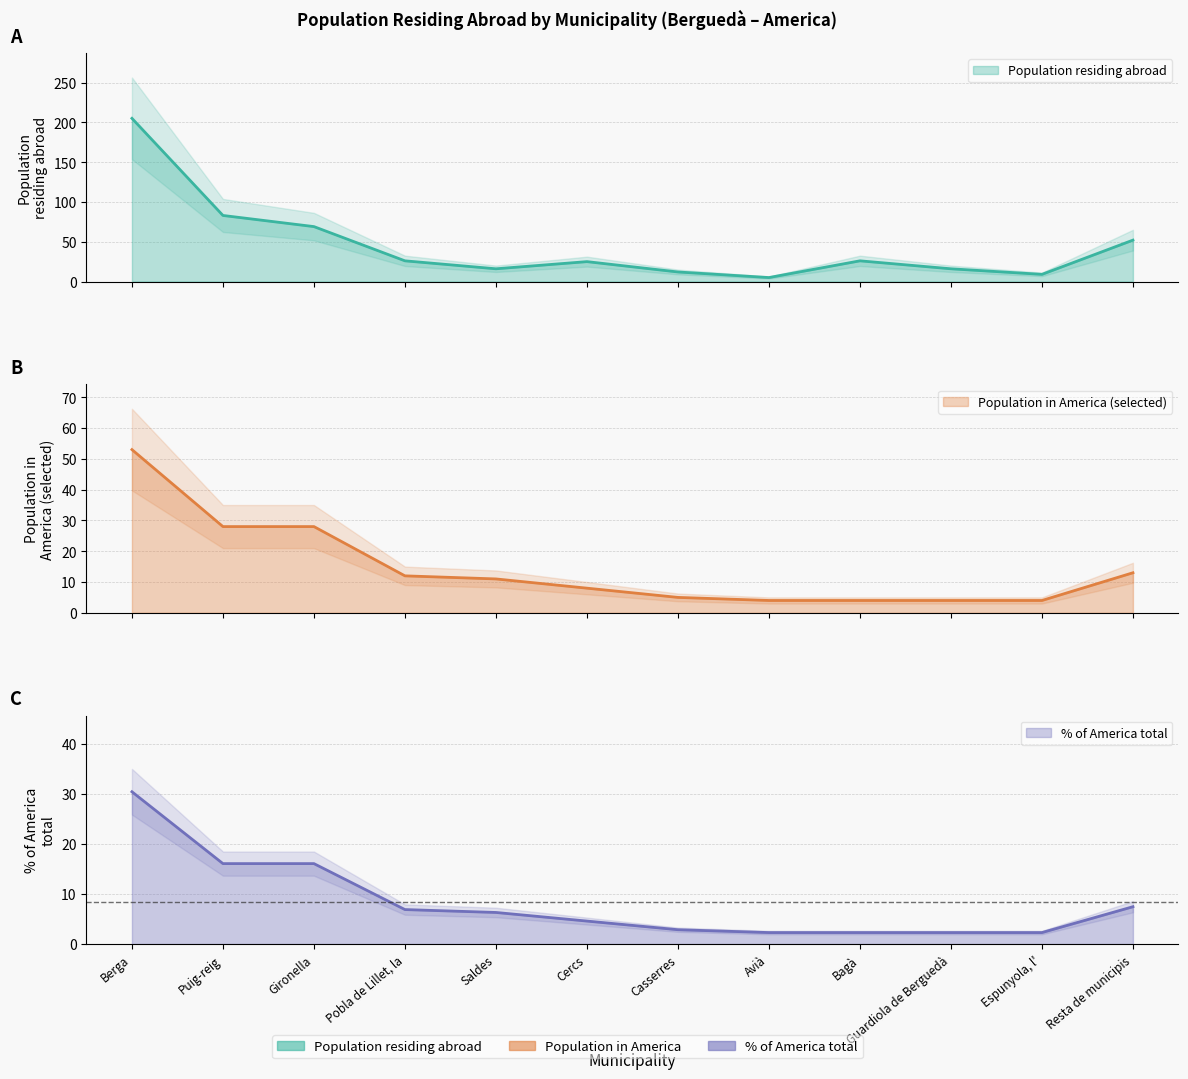

What is the value of the Population residing abroad point at the 8th from the left?

5.0